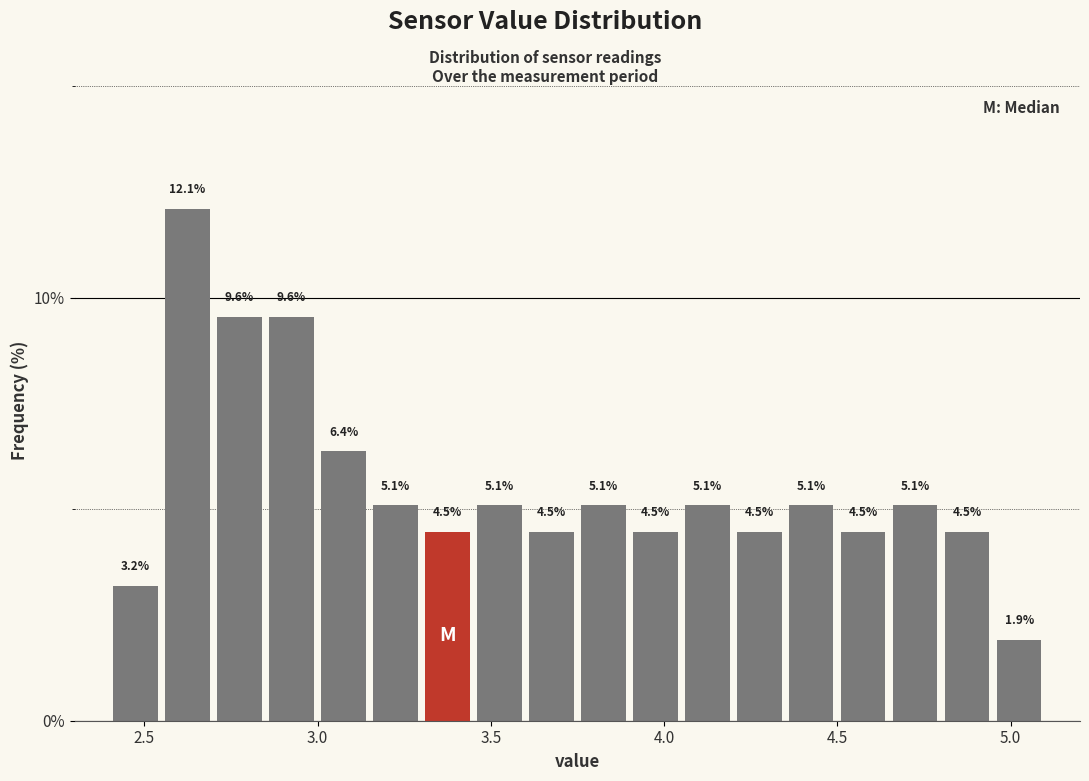

Around what value on the x-axis is the tallest bar? Give the approximate position of its centre, as read against the axis.

2.65